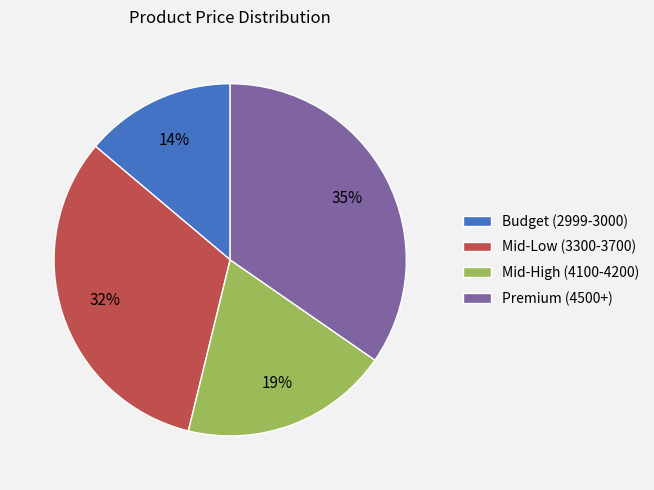

Is it true that Budget (2999-3000) is 25% of the pie?

False